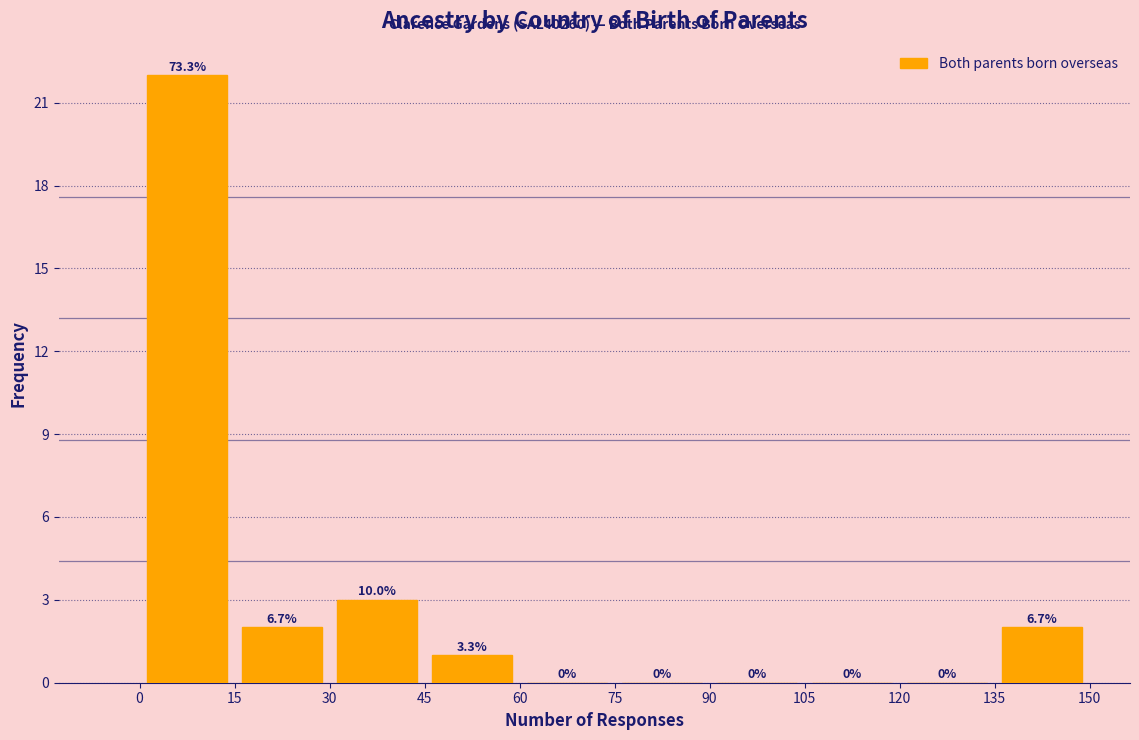

Which range on the x-axis has the tallest bar?

0 to 15